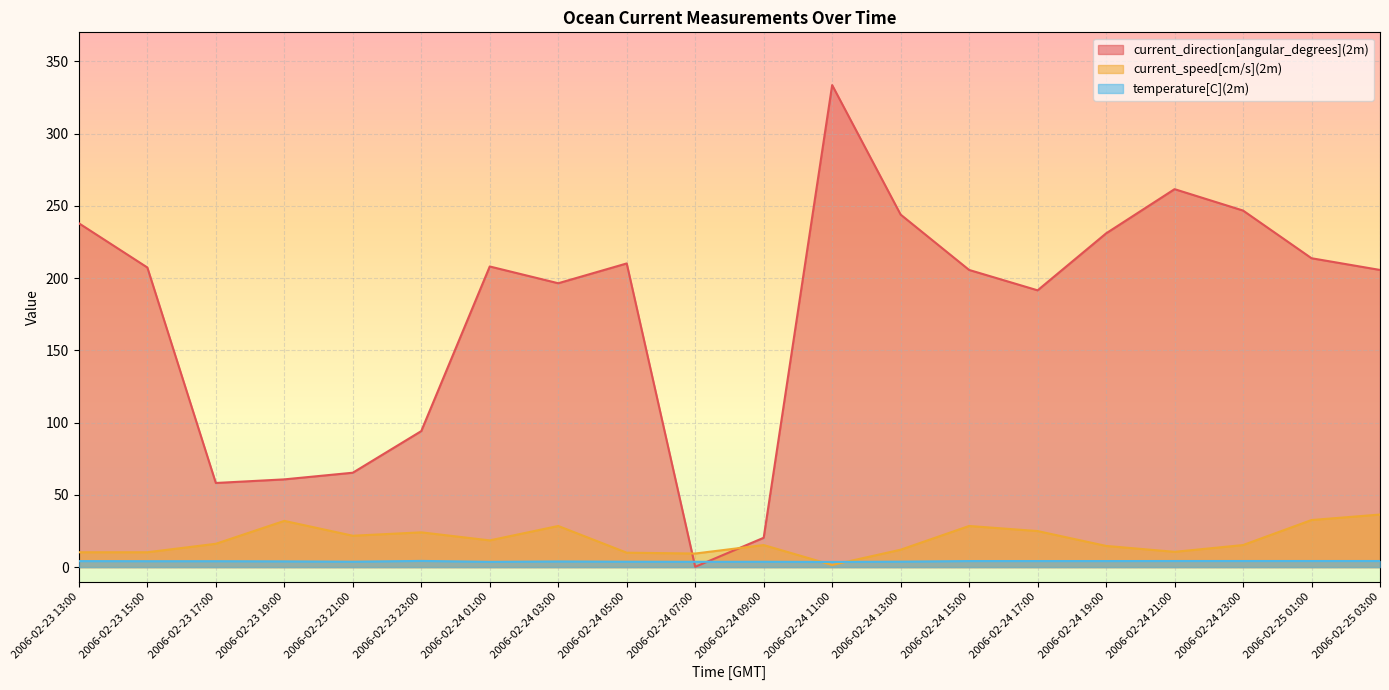

Count the number of categories in the chart.

20